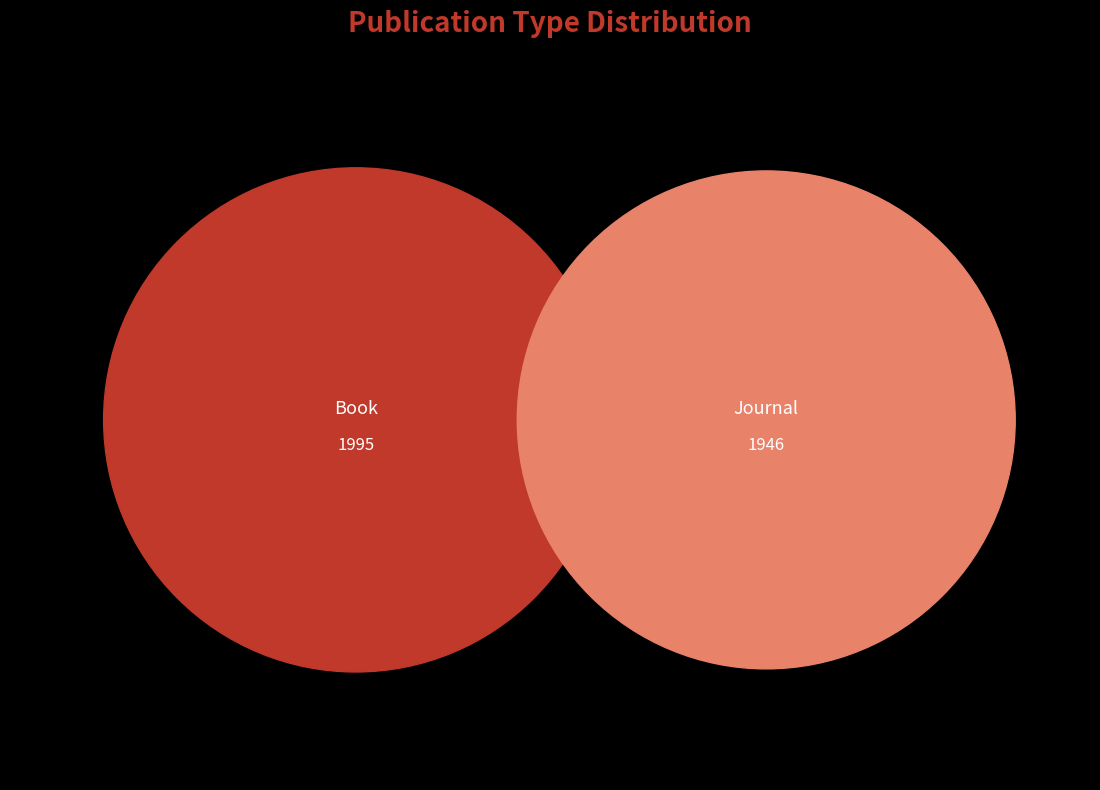

Which slice is the smallest?

Journal